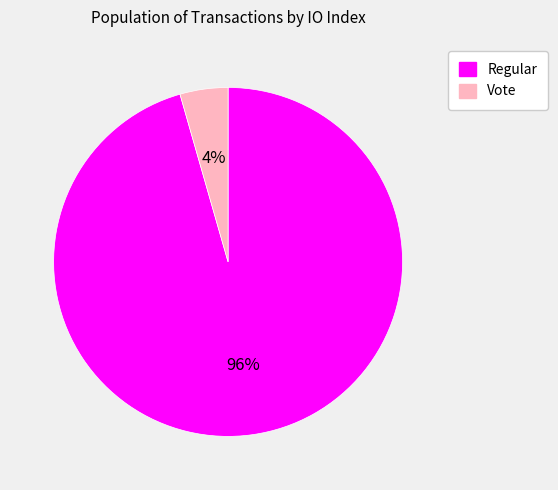

True or false: Vote accounts for 4% of the total.

True